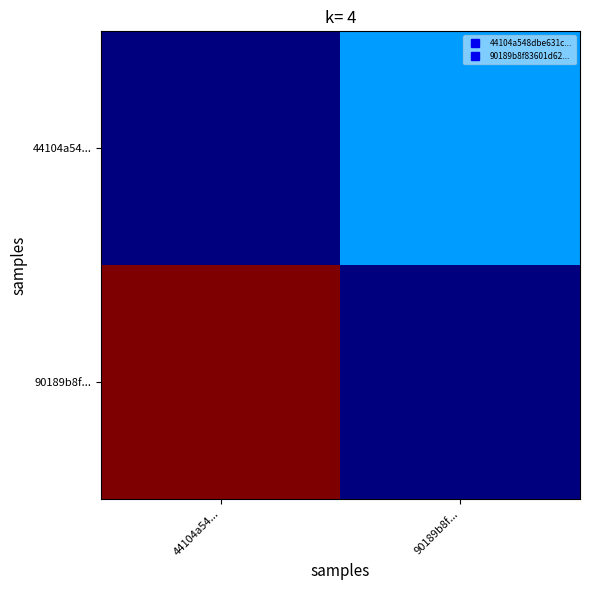

Between 44104a54... and 90189b8f..., which is larger?

90189b8f...